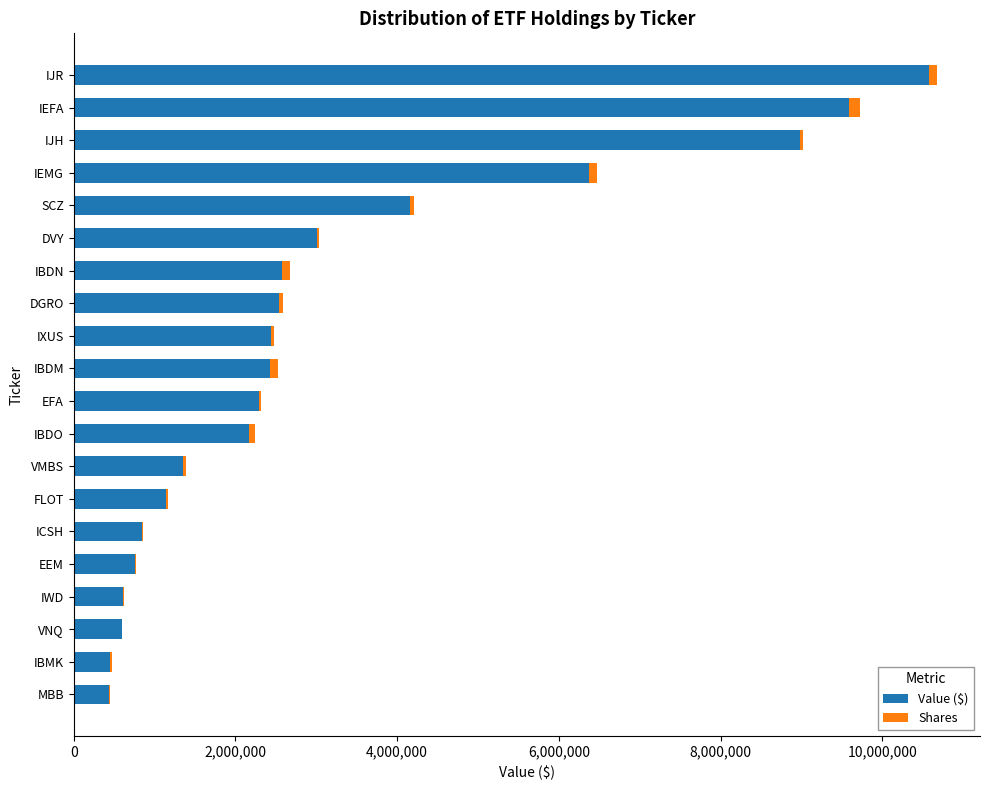

Which category has the highest value in the Value ($) series?

IJR